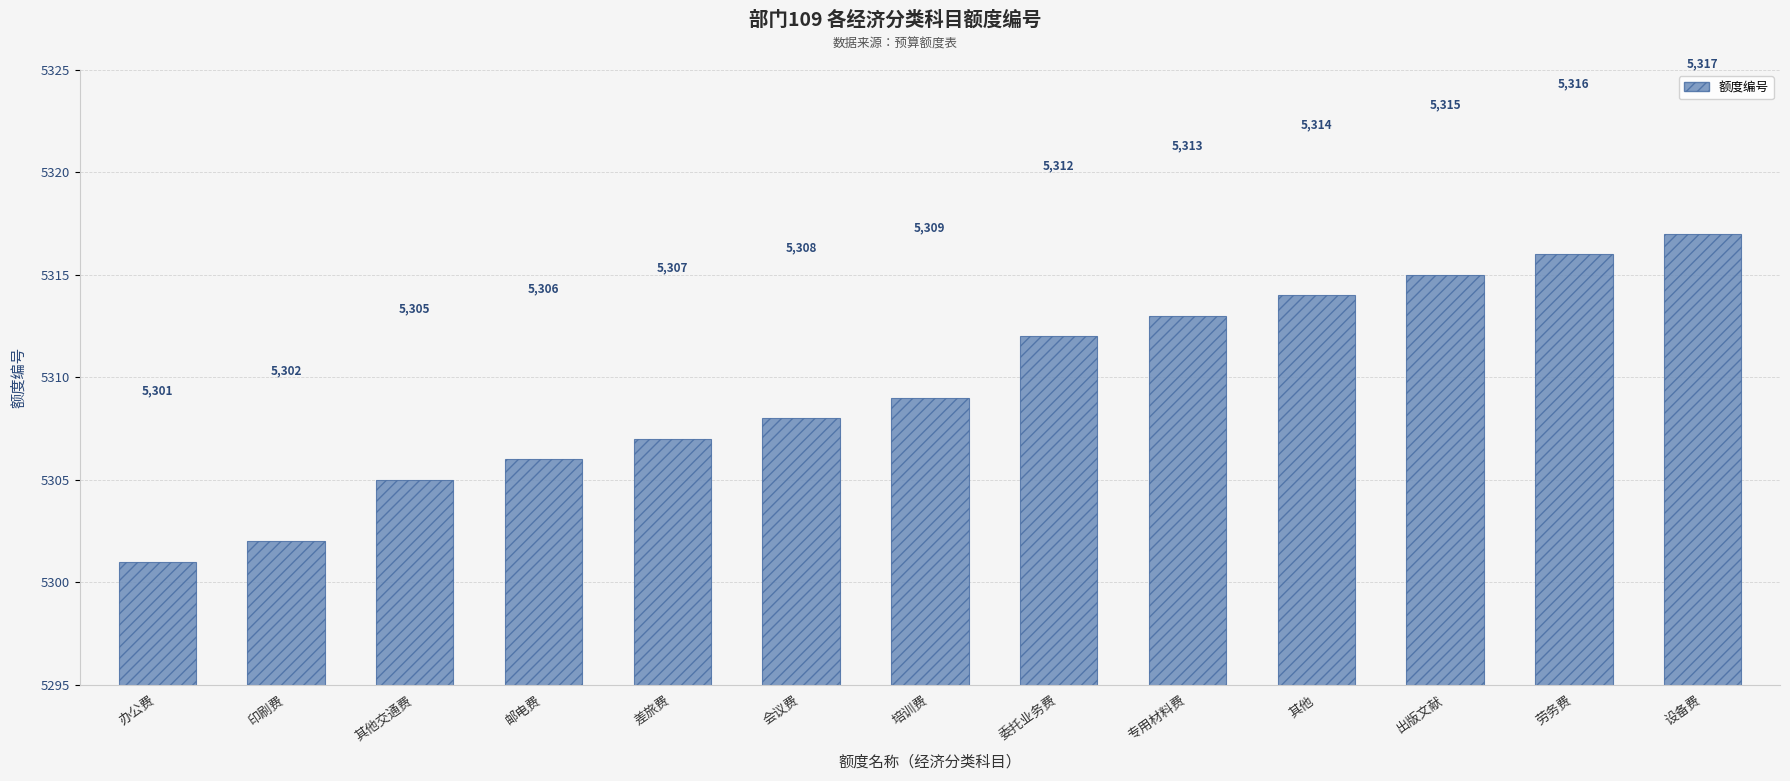

The value at 其他 is 8061. True or false?

False